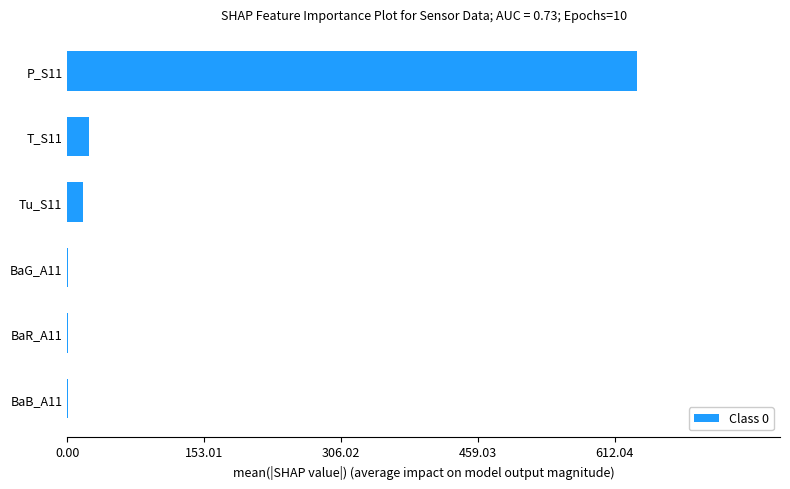

Are the bars horizontal?

Yes